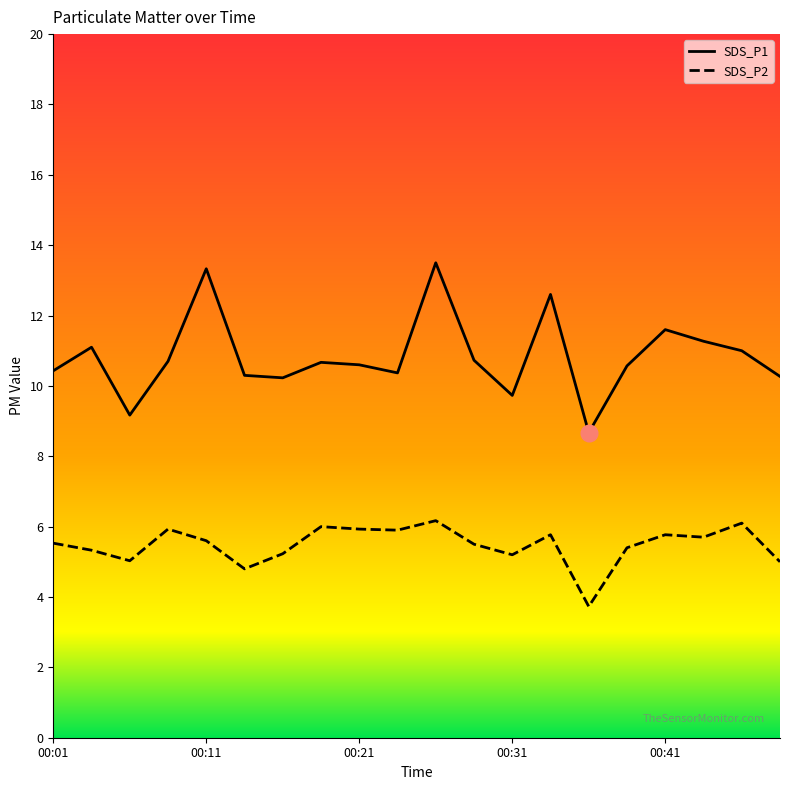

What is the maximum value for SDS_P2?

6.2